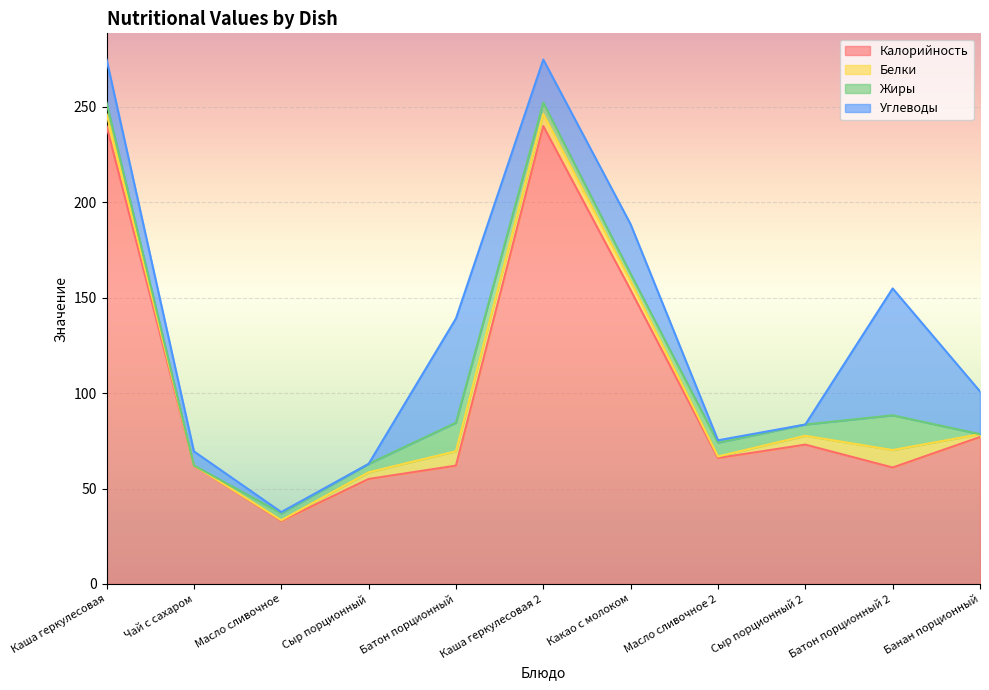

How many positive values does the Углеводы series have?

9